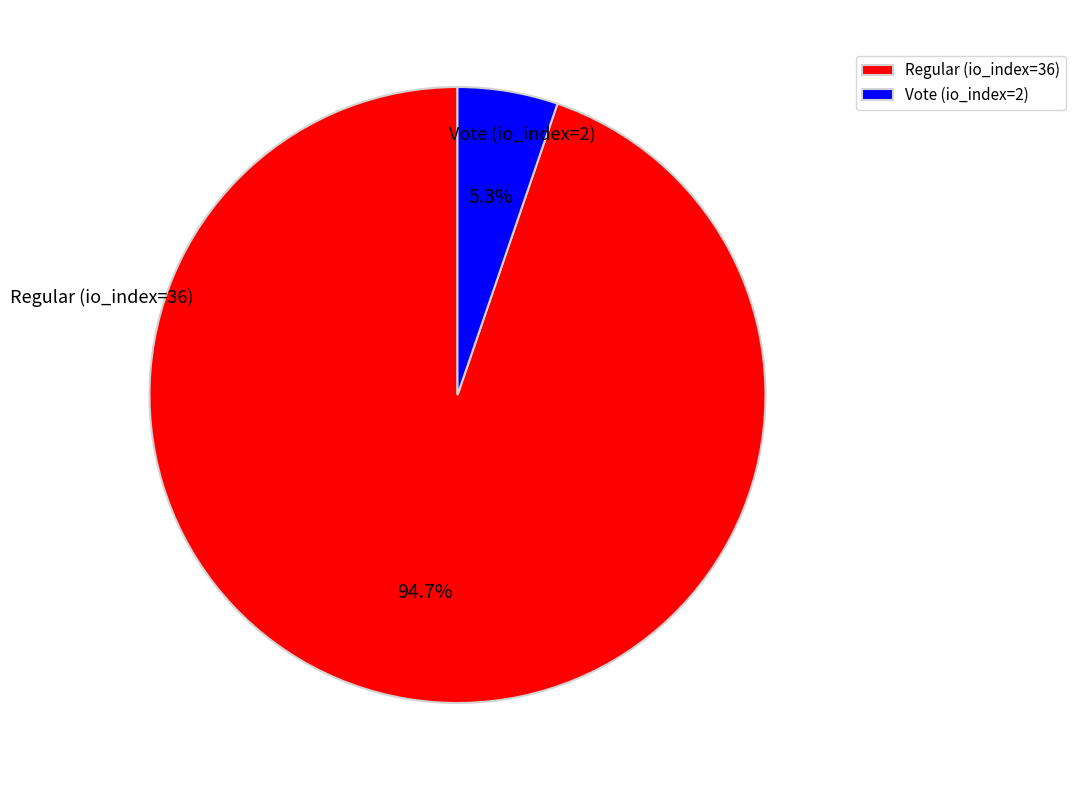

Combined, what portion of the pie is Vote (io_index=2) and Regular (io_index=36)?

100.0%